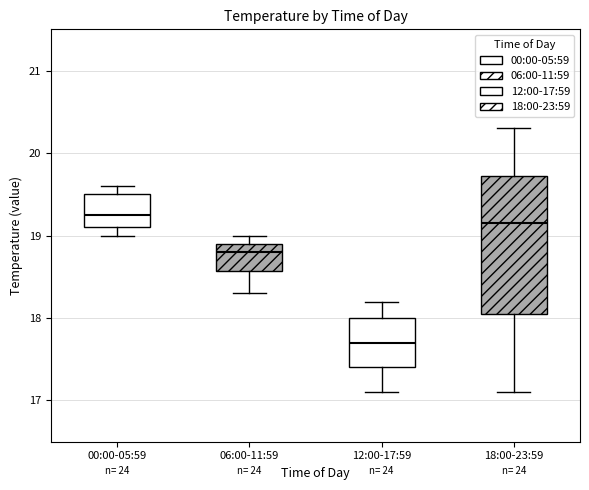

Which box is the tallest, from its lower edge to its upper edge?

18:00-23:59